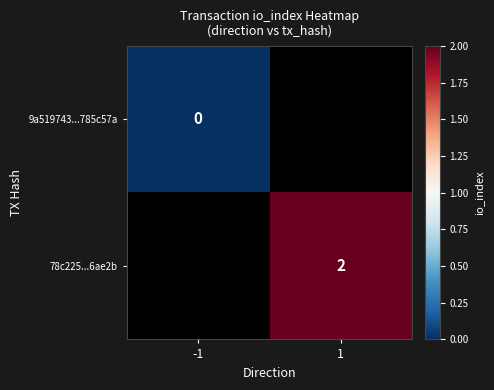

What is the maximum value shown in the chart?

2.0